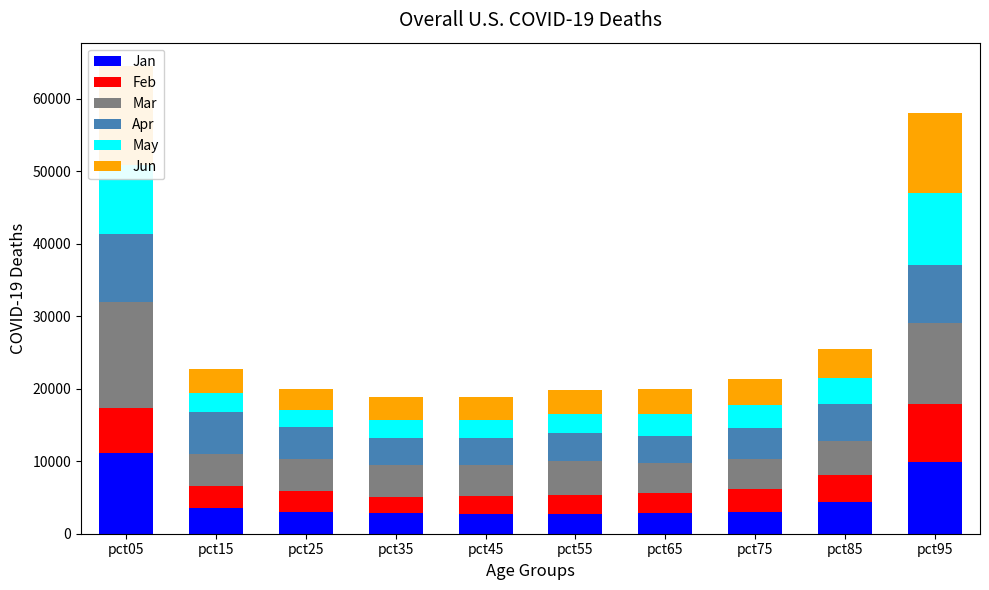

Which category has the highest value across all series?

pct05